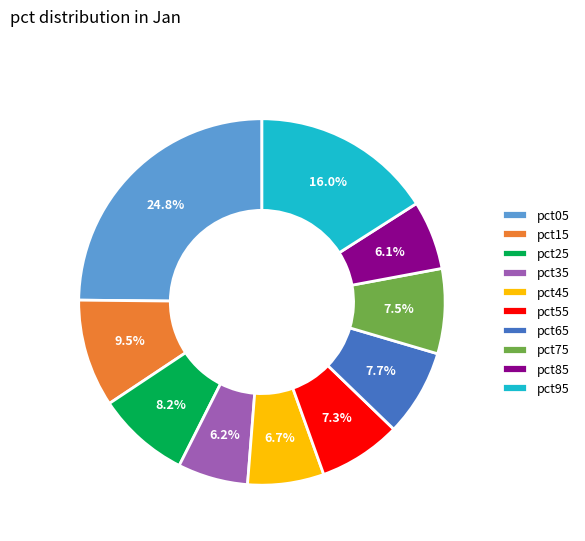

Count the number of slices in the pie.

10